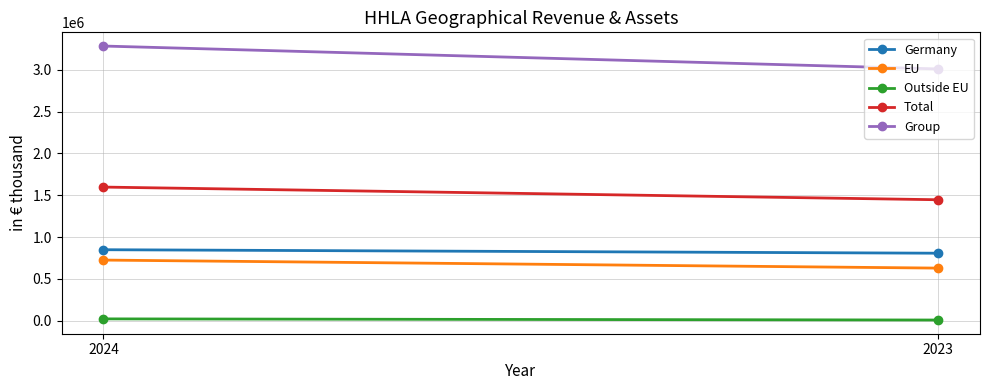

What is the difference between the maximum and minimum values in the Total series?

151499